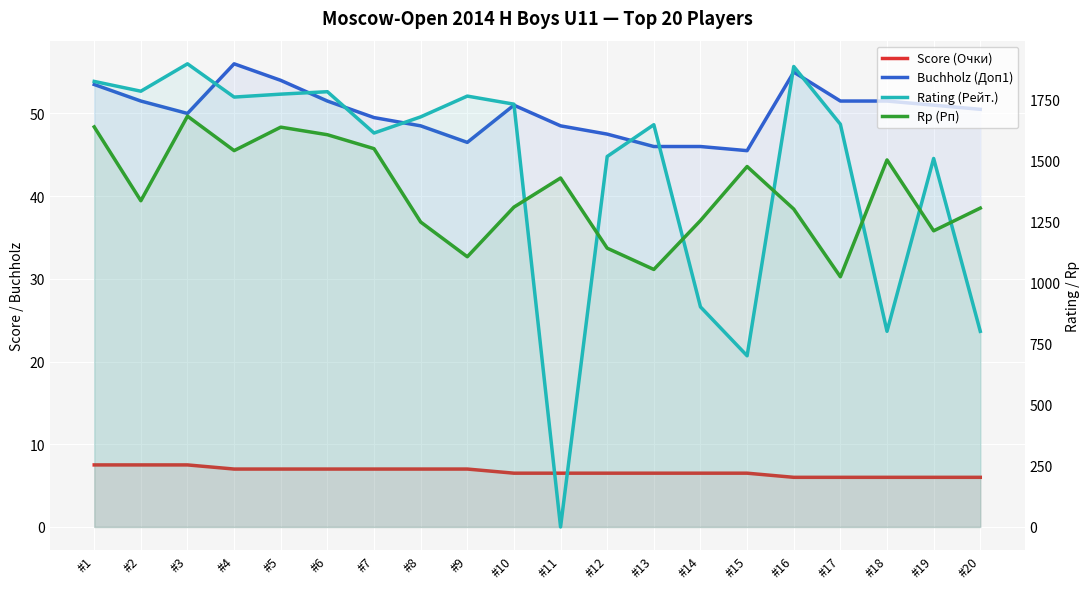

The value of Rating (Рейт.) at #8 is 1677.0. True or false?

True